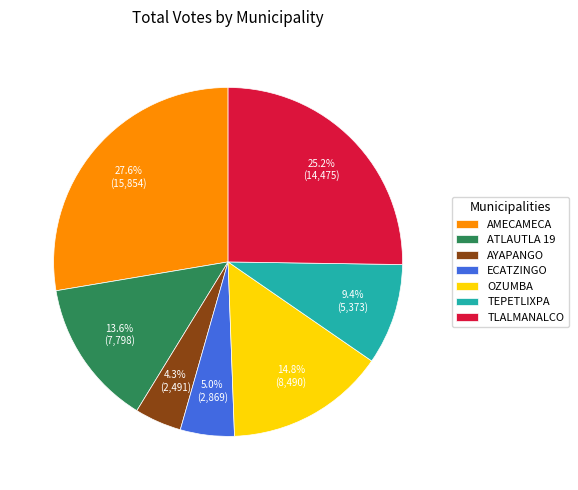

How many segments does this pie chart have?

7